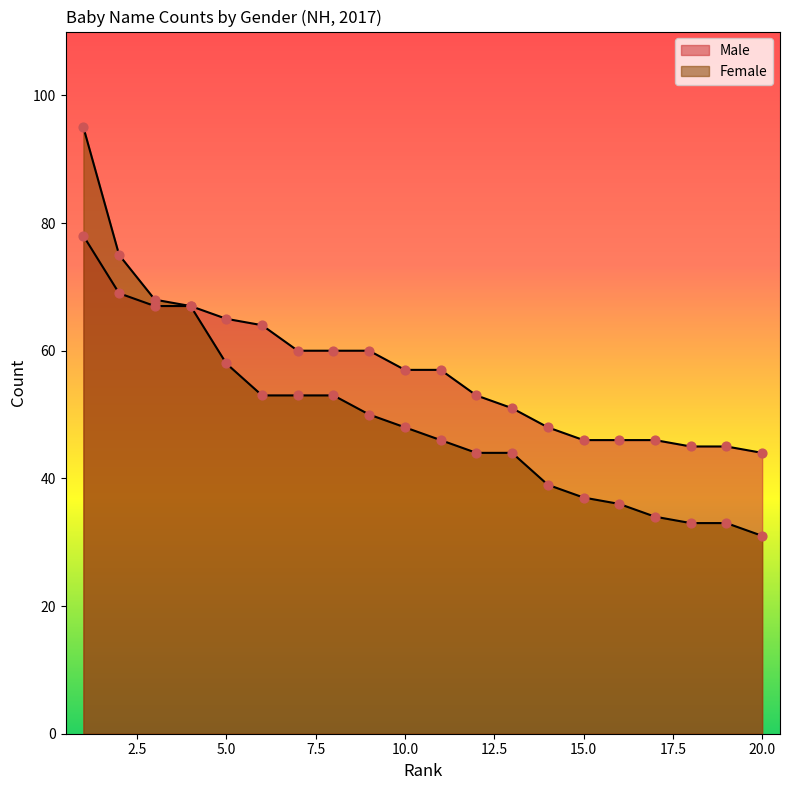

At how many categories does at least one series exceed 52?

12